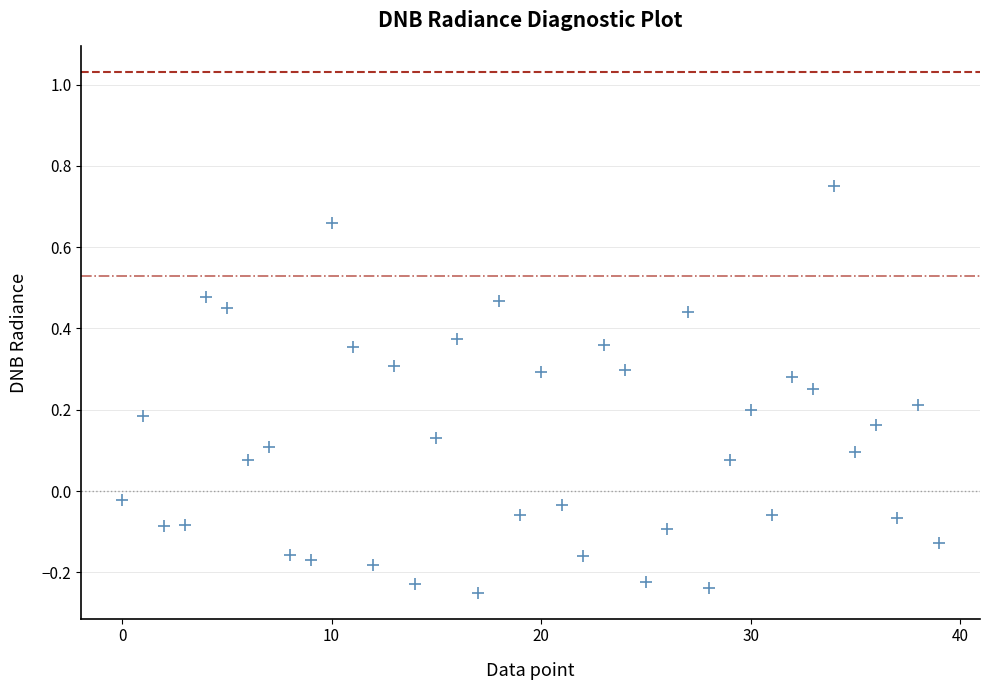

What is the range of Y values (max minus min)?

1.0